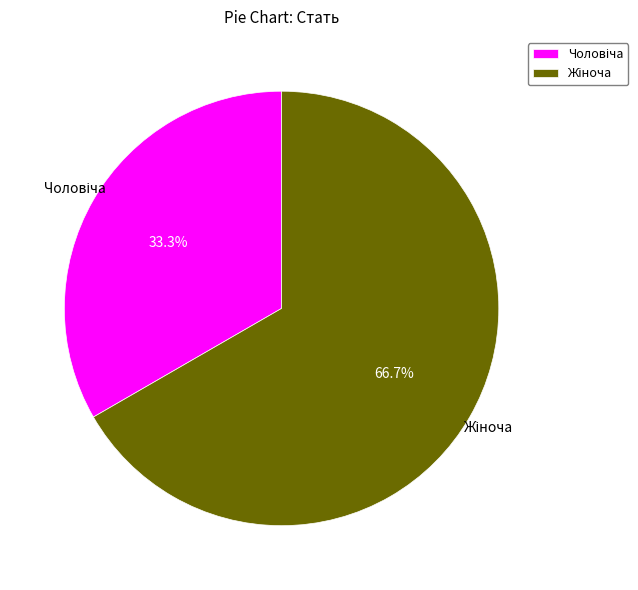

Does any single category account for the majority?

Yes